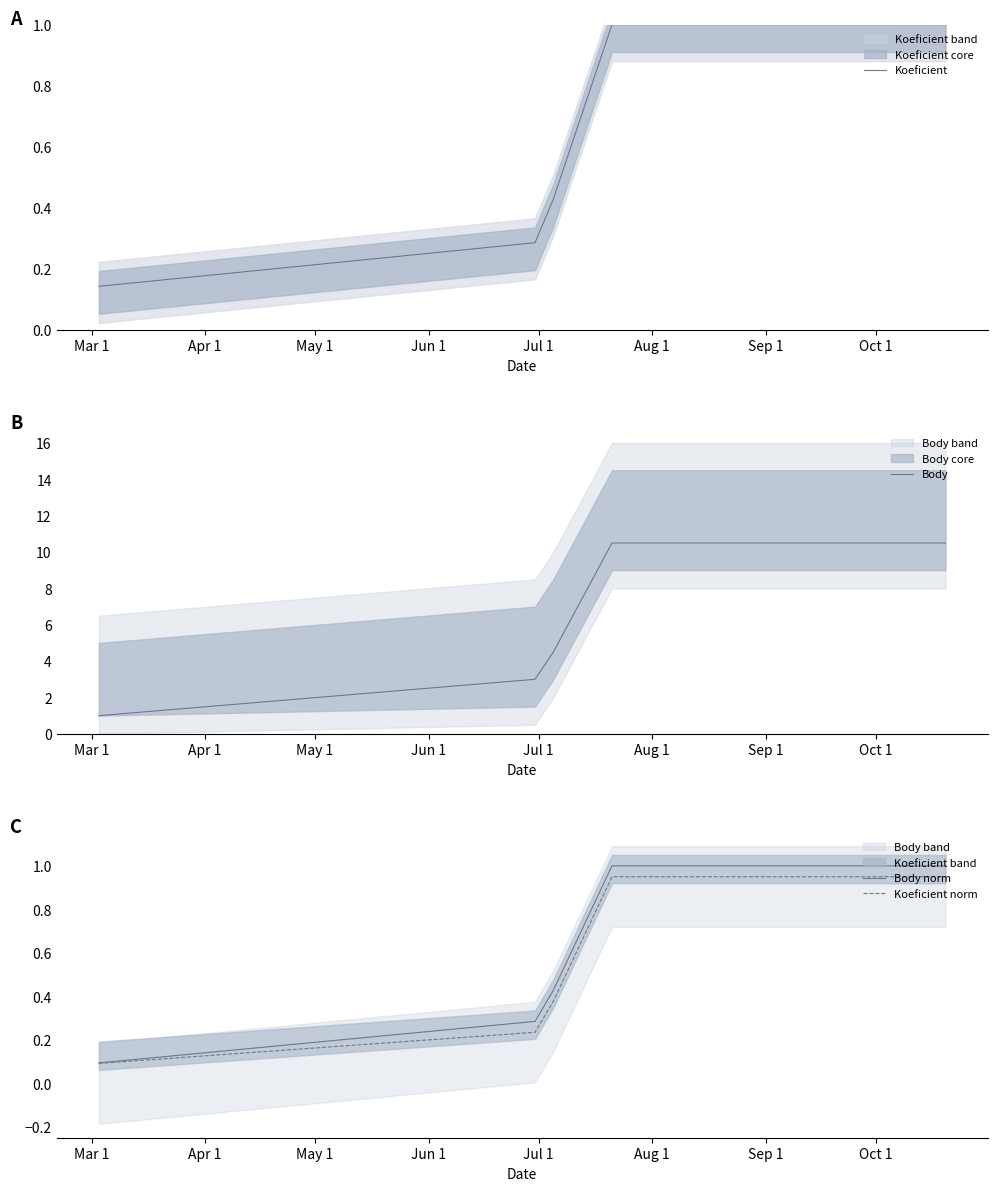

Reading right to left, transcribe all the data shown in this chart.

Koeficient: 1.0	1.0	1.0	1.0	0.4	0.3	0.1
Body: 10.5	10.5	10.5	10.5	4.5	3.0	1.0
Body norm: 1.0	1.0	1.0	1.0	0.4	0.3	0.1
Koeficient norm: 0.9	0.9	0.9	0.9	0.4	0.2	0.1